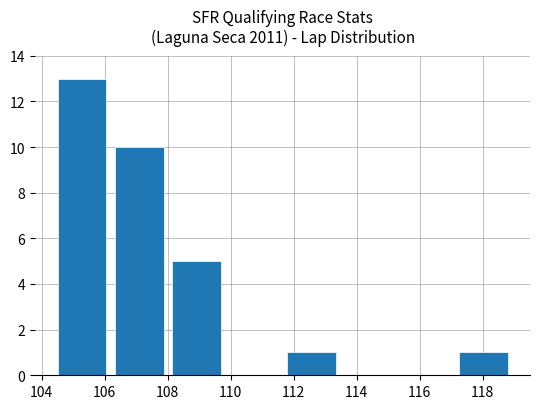

What is the sum of all values?

30